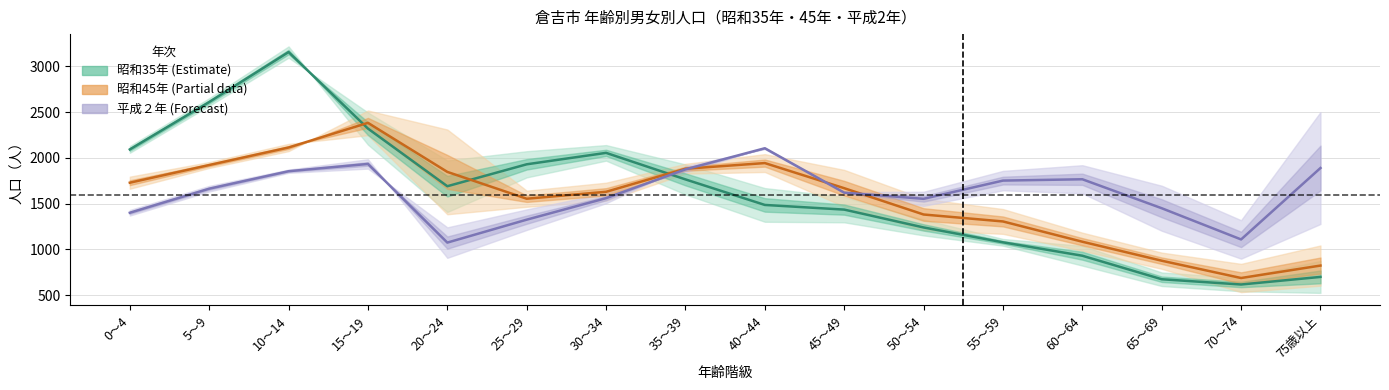

Rank the series at 50～54 from lowest to highest value.

Showa 35 avg, Showa 45 avg, Heisei 2 avg